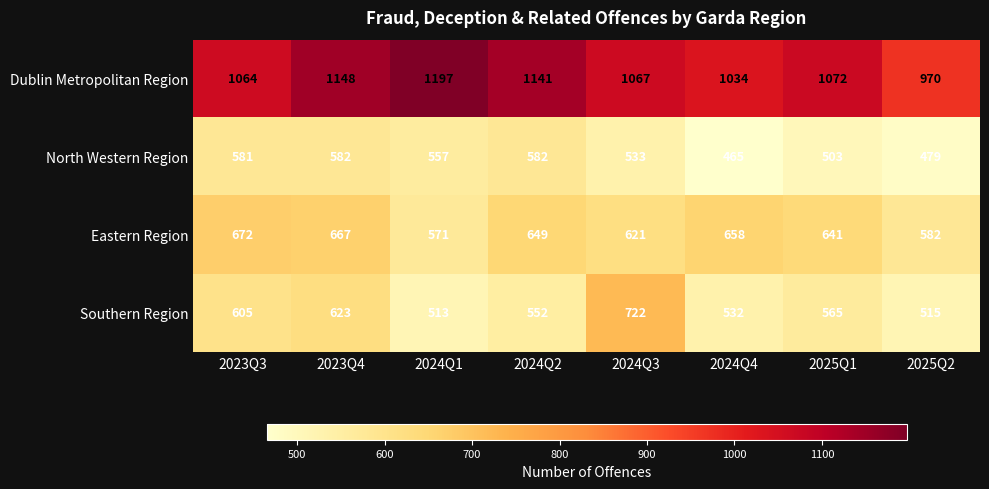

What is the average value of the Eastern Region series?

633